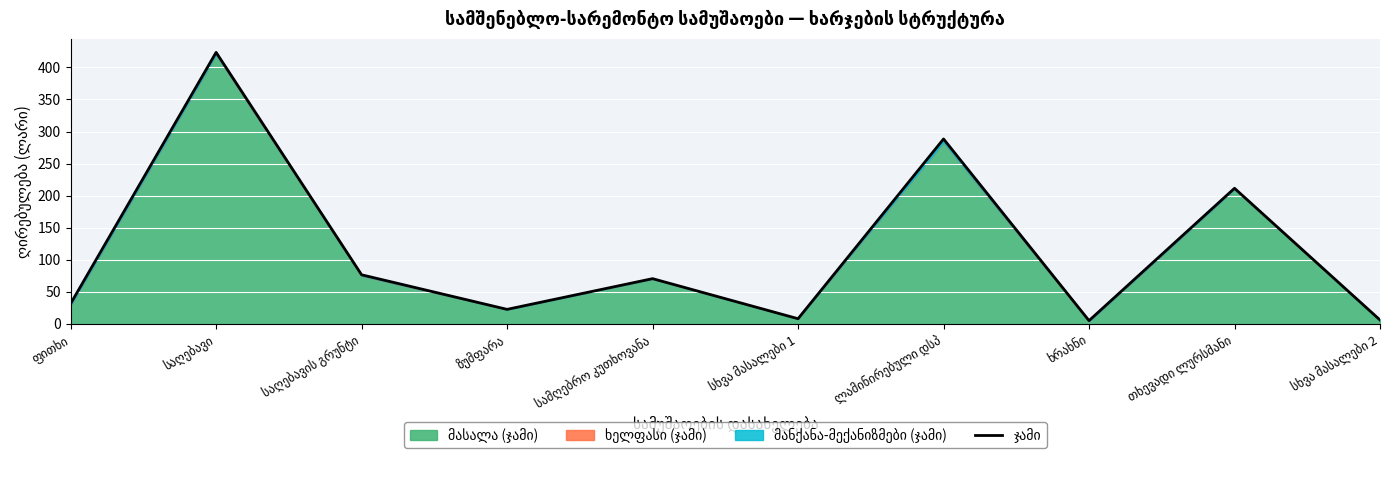

Is it true that the value at ლამინირებული დსპ is 73.4?

False